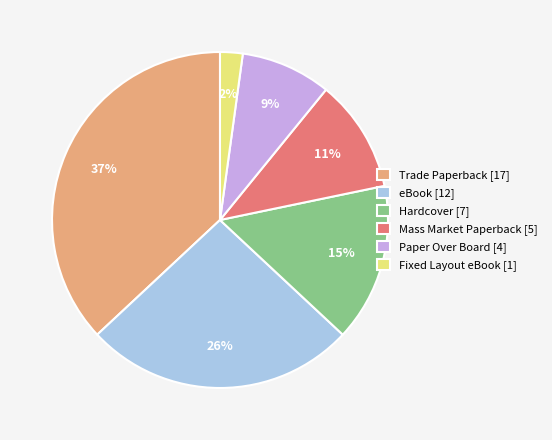

What percentage is the Hardcover slice, to the nearest percent?

15%